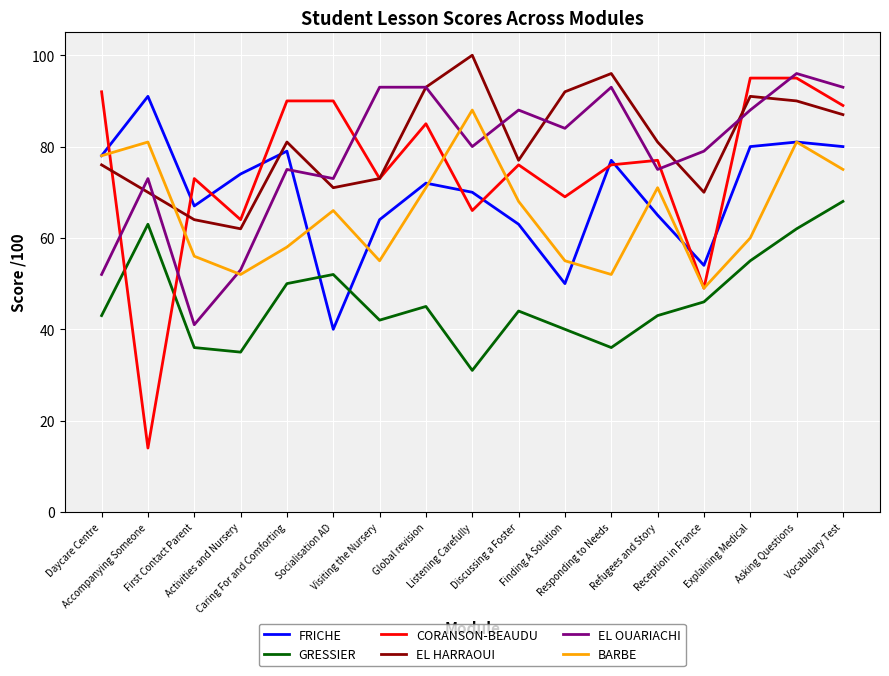

What is the approximate value of EL HARRAOUI at Finding A Solution?

92